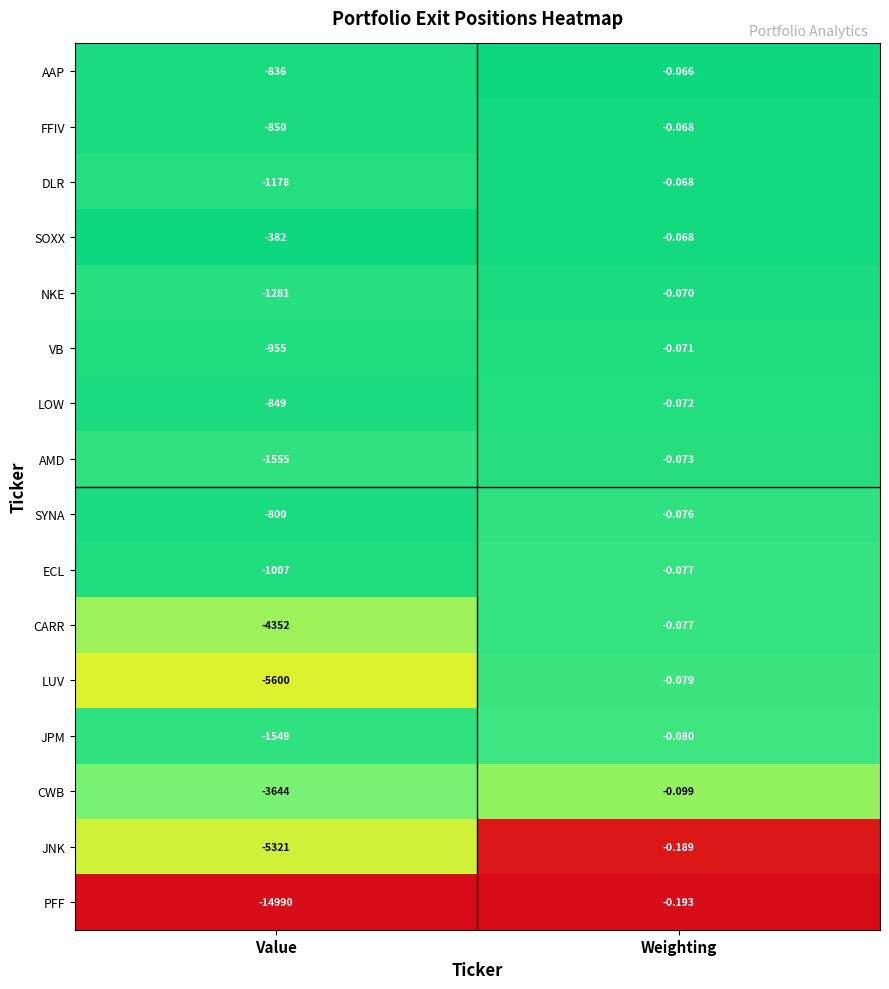

Which series has the largest total across all categories?

SOXX